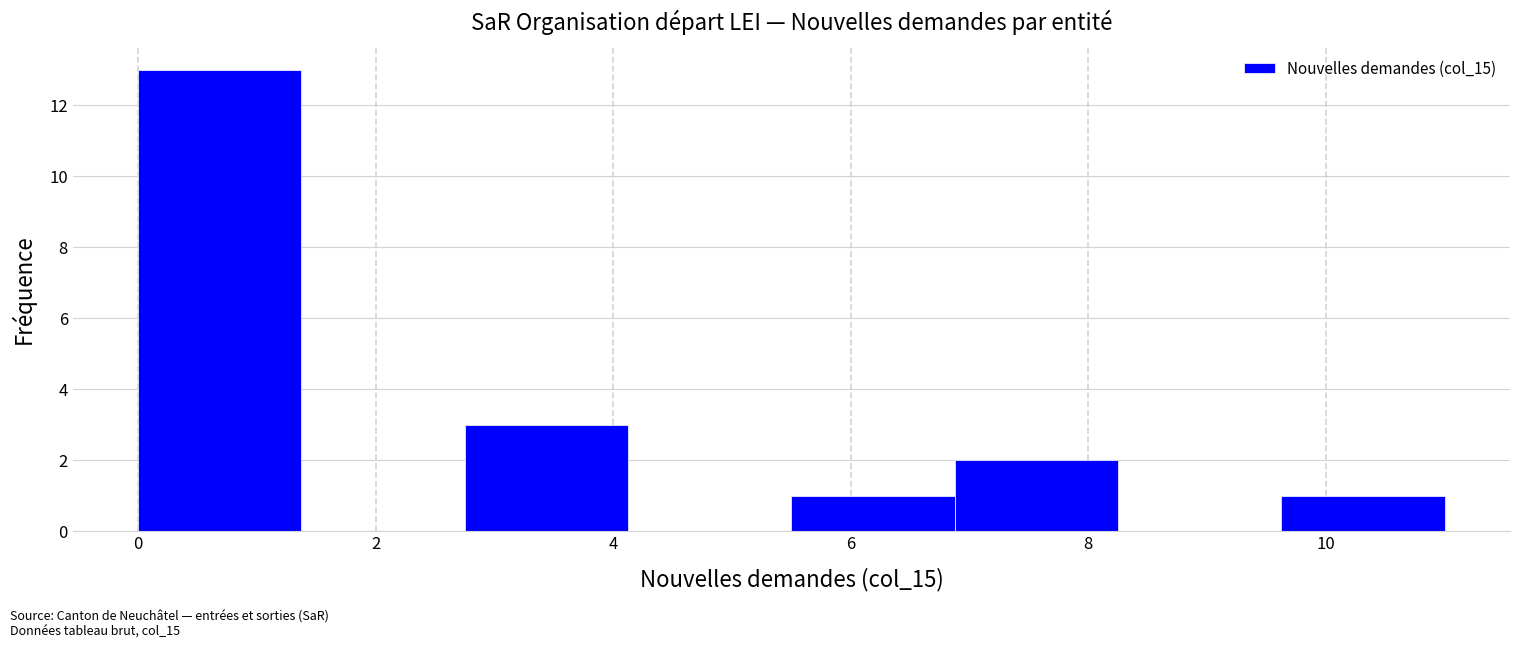

How tall is the bar that spans 5.6 to 6.8 on the x-axis? Neither the bar edges nor the heights are printed on the chart, so give them approximately, as read against the axes.

1